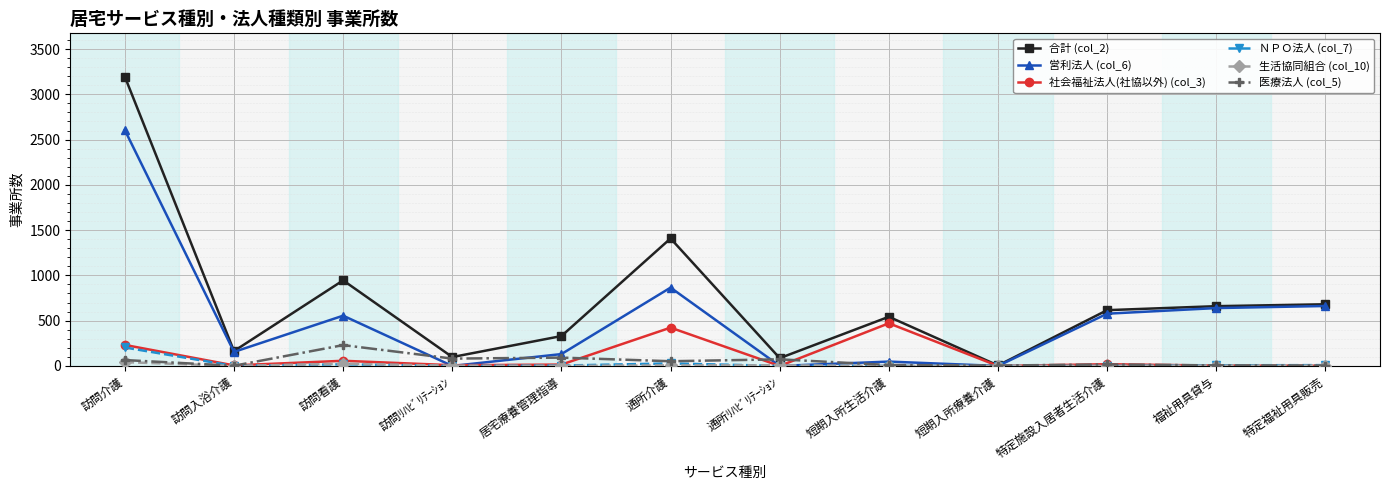

Which series has the widest spread of values?

合計 (col_2)